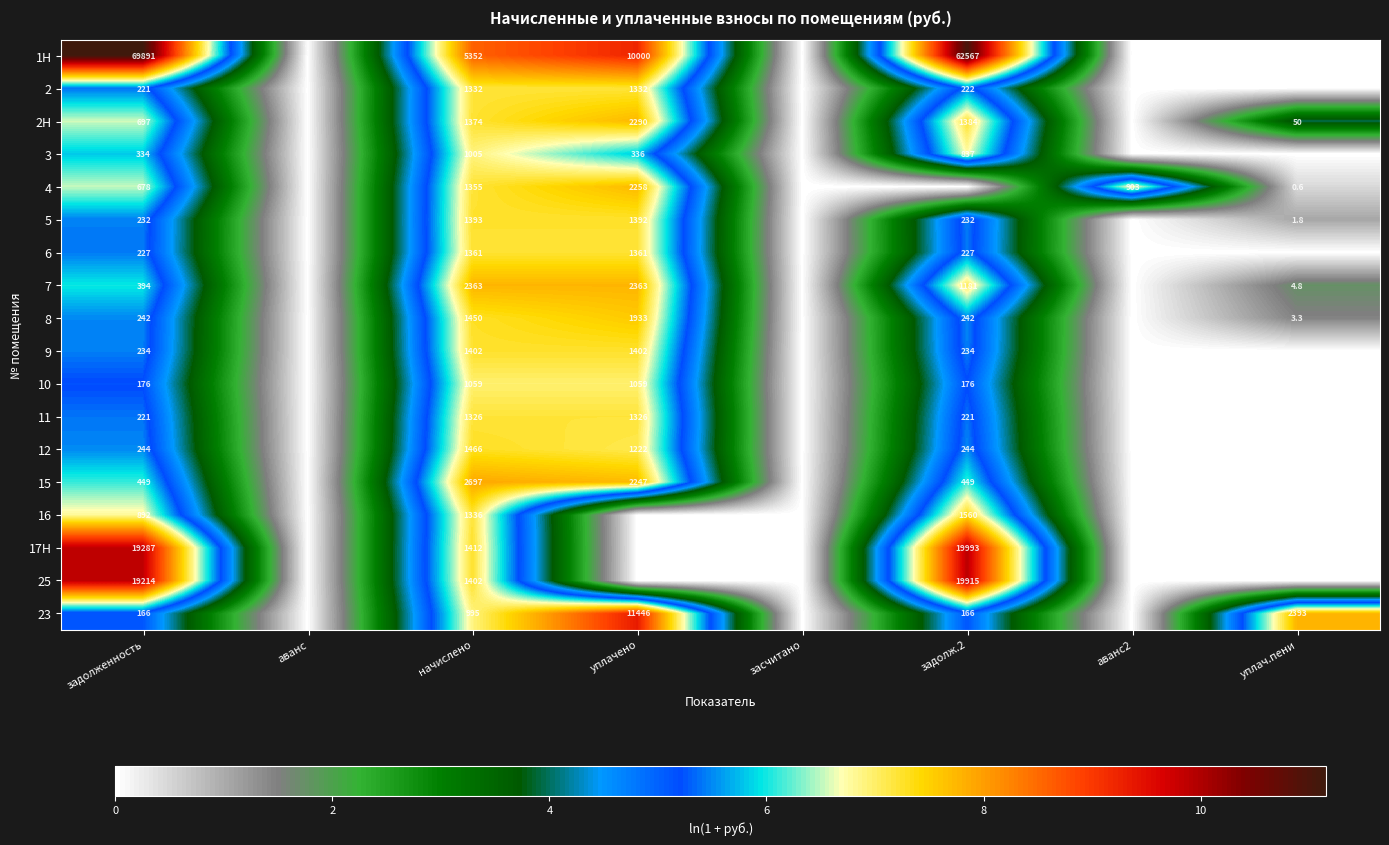

The 16 series shows 484.4 at задолженность. True or false?

False